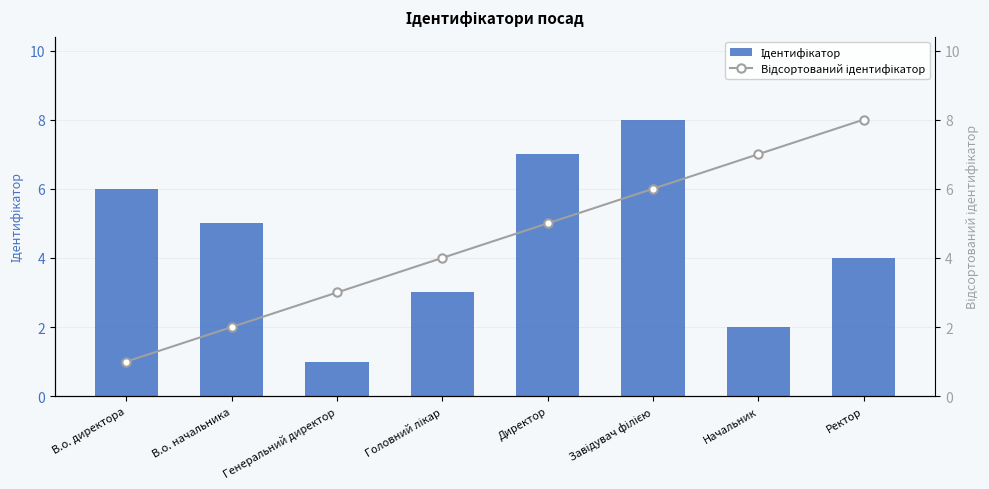

At which category does the chart reach its peak across all series?

Завідувач філією